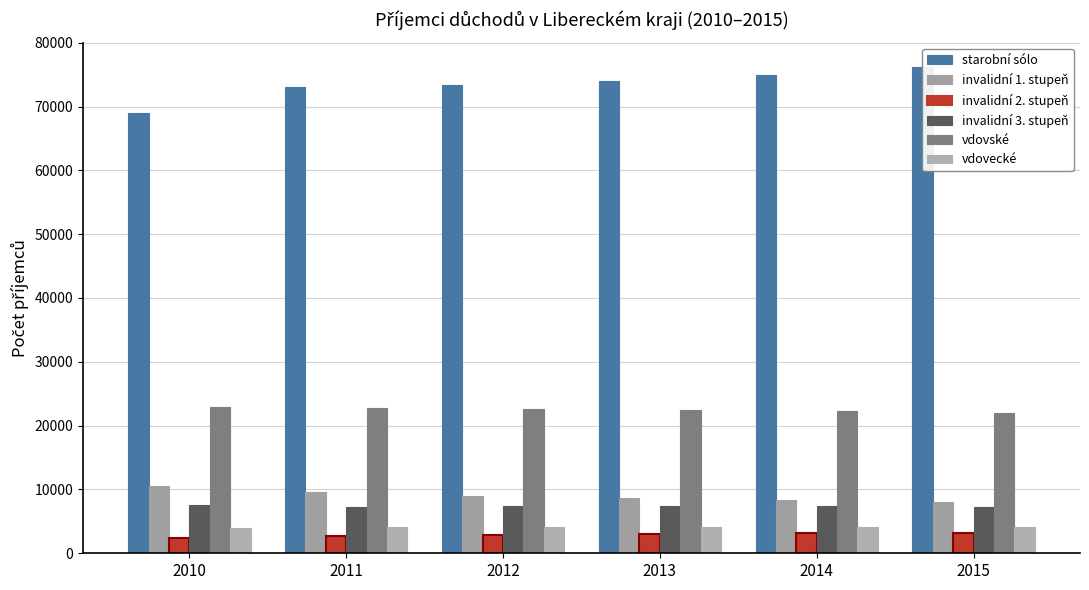

Reading left to right, what are all the values shown in this chart?

starobni_solo: 2010=68955	2011=73021	2012=73440	2013=73994	2014=74968	2015=76210
invalidni_3: 2010=10547	2011=9612	2012=9021	2013=8699	2014=8276	2015=8043
invalidni_2: 2010=2366	2011=2642	2012=2910	2013=3055	2014=3165	2015=3132
invalidni_1: 2010=7618	2011=7278	2012=7378	2013=7418	2014=7382	2015=7300
vdovske: 2010=22922	2011=22792	2012=22656	2013=22468	2014=22291	2015=21992
vdovecke: 2010=4026	2011=4121	2012=4153	2013=4144	2014=4073	2015=4086